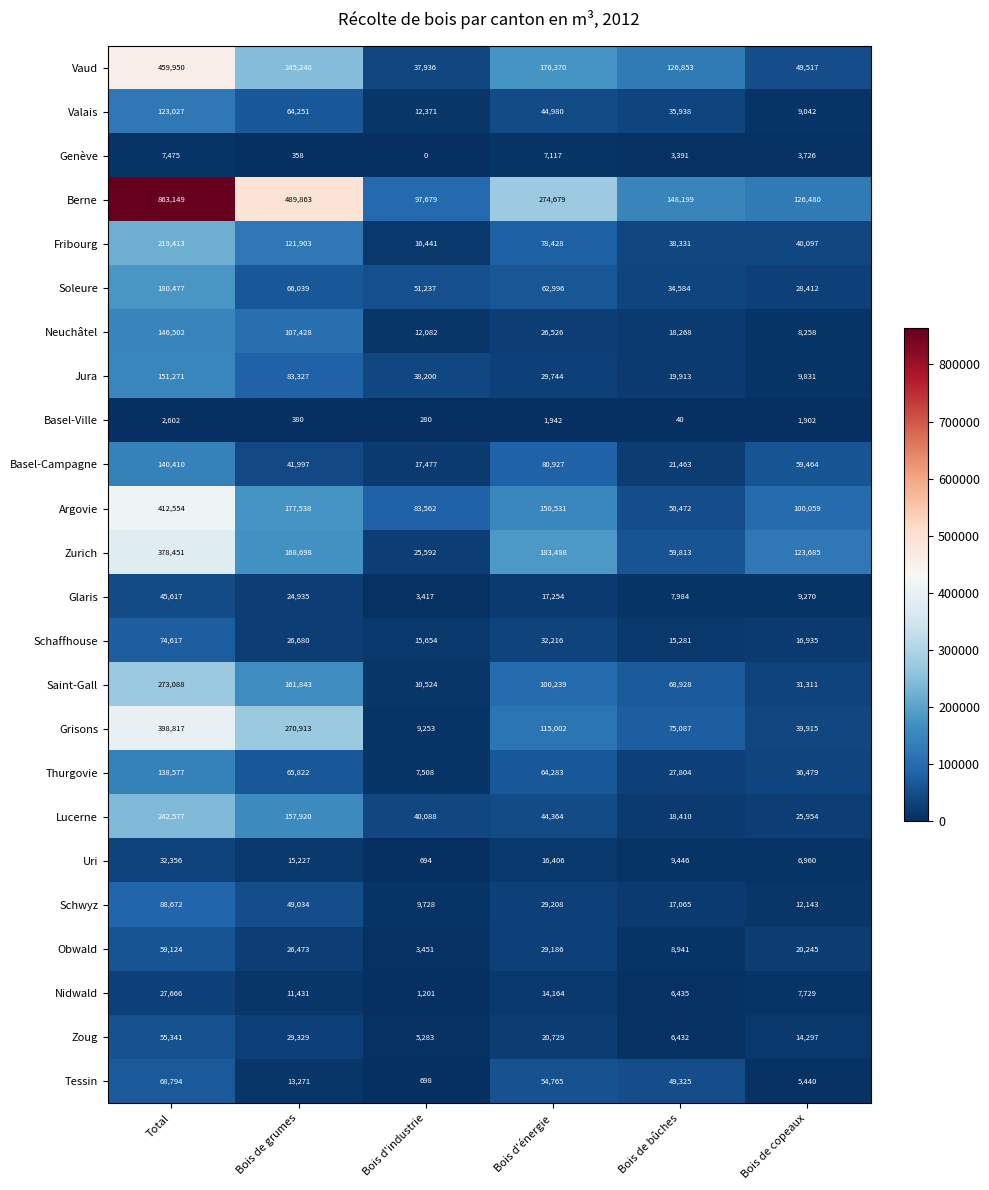

What is the sum of all Nidwald values?

68626